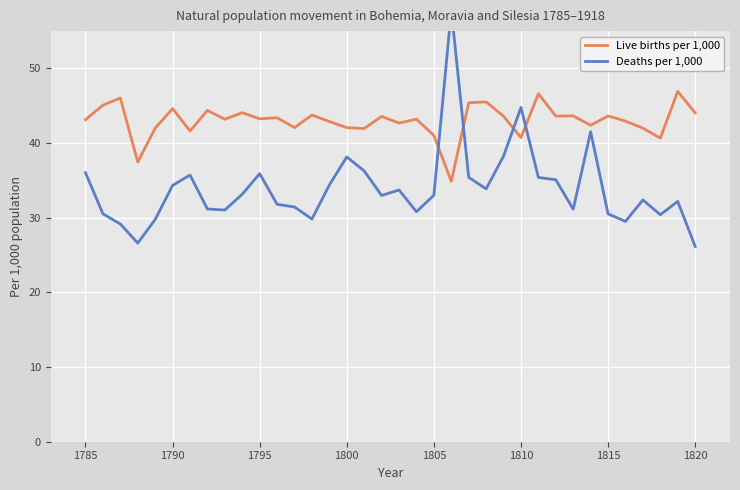

What is the minimum value for Live births per 1,000?

34.9